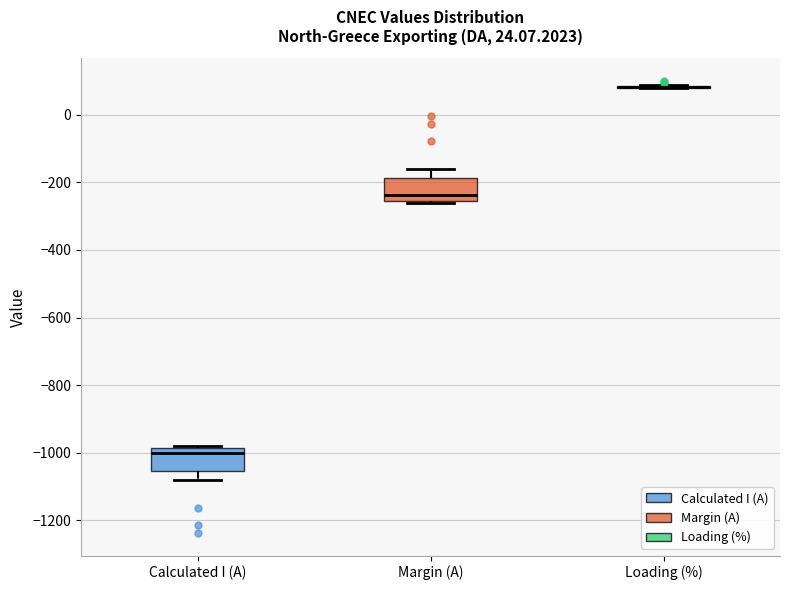

Reading left to right, read every box against the y-axis: the position of its median line, the range the box covers, and the ends of its whiskers. The values are not printed on the chart, so give them approximately, as read against the axis.

Calculated I (A): median -1000, box -1060 to -980, whiskers -1080 to -980
Margin (A): median -240, box -260 to -180, whiskers -260 to -160
Loading (%): box collapsed to a line at 80, whiskers 80 to 80